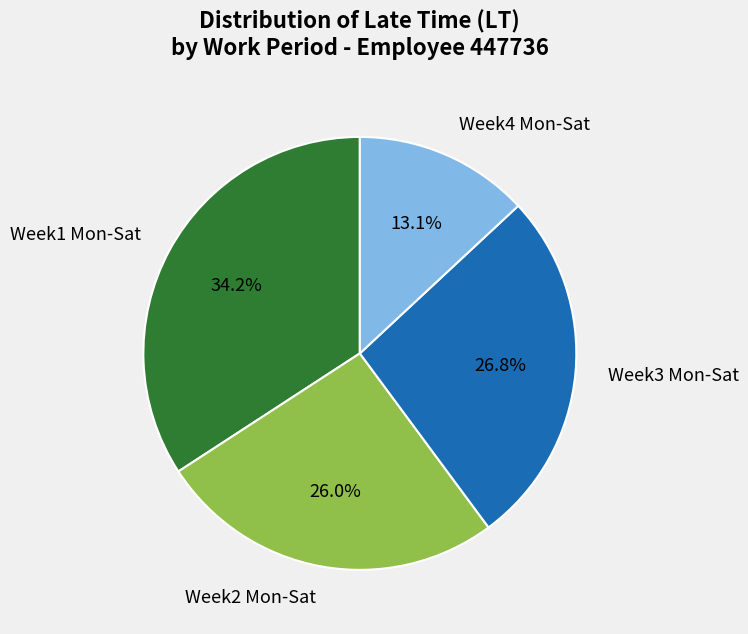

Rank the categories by value from highest to lowest.

Week1 Mon-Sat, Week3 Mon-Sat, Week2 Mon-Sat, Week4 Mon-Sat